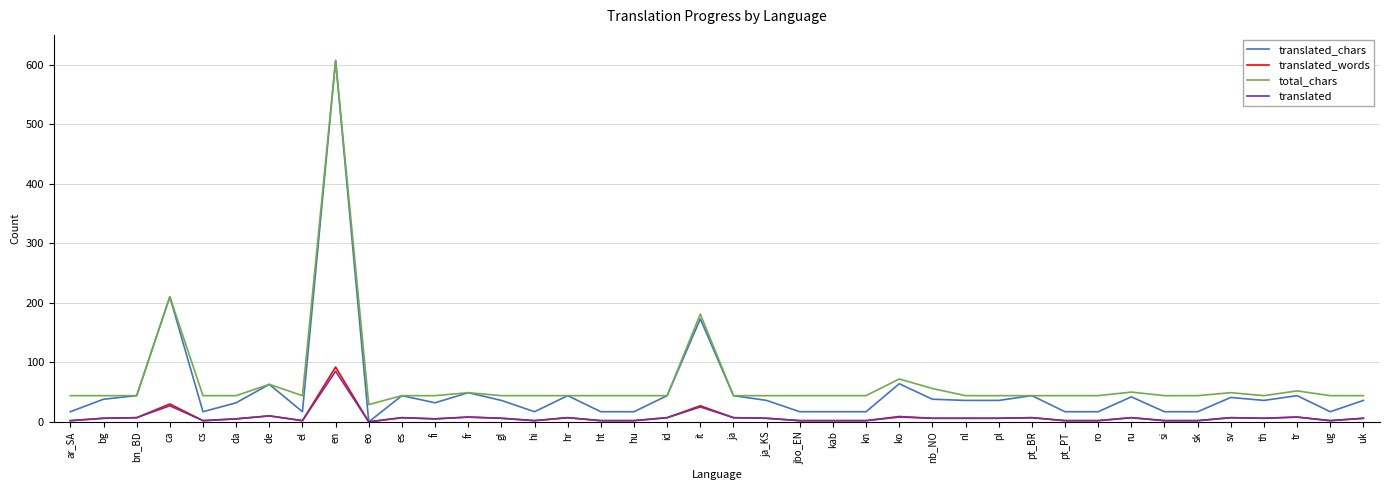

True or false: total_chars and translated_words intersect in this chart.

False